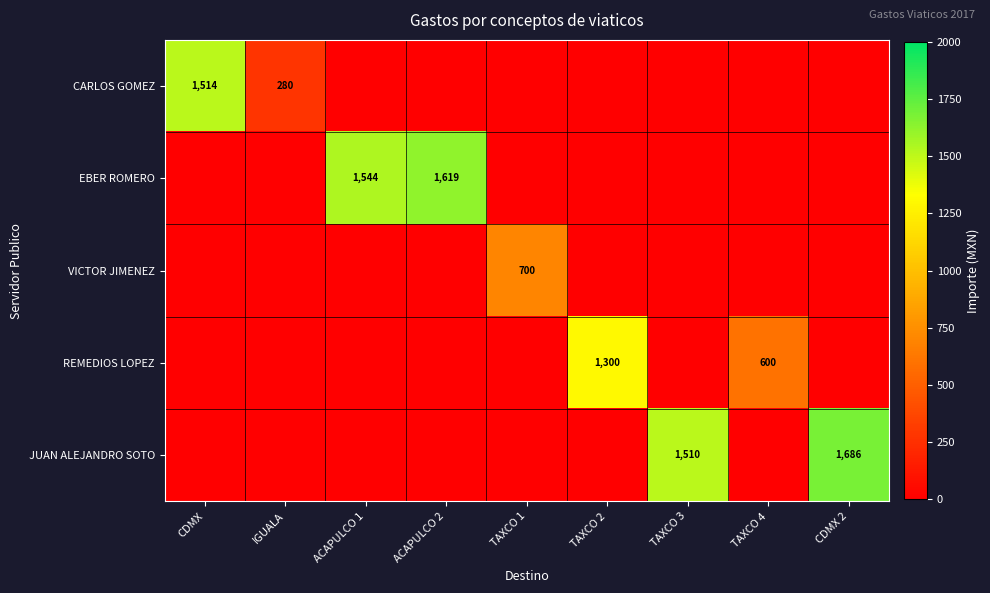

The EBER ROMERO series shows 1544 at ACAPULCO 1. True or false?

True